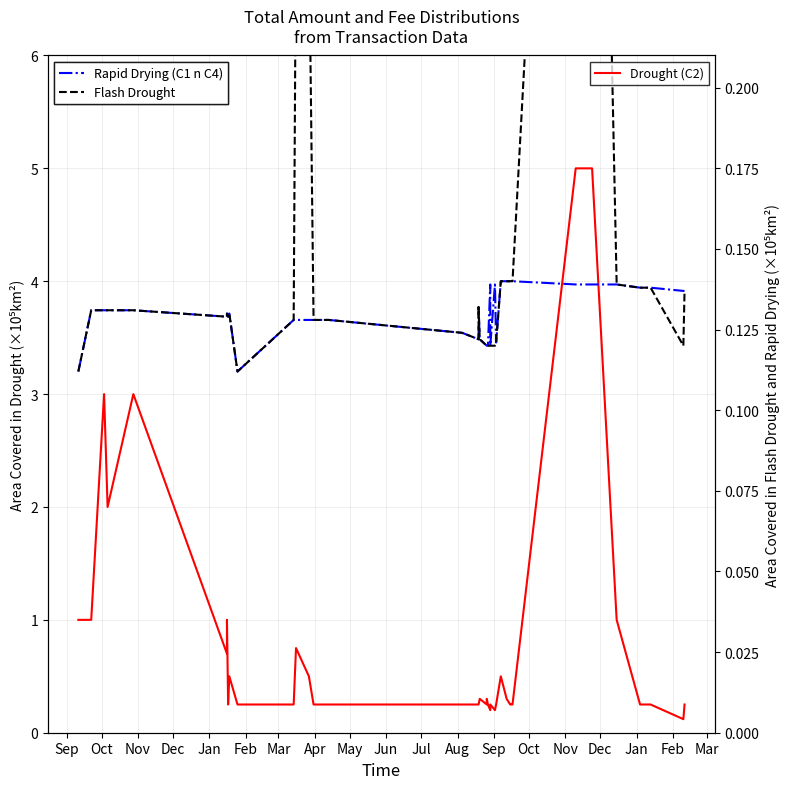

How many Rapid Drying (C1 n C4) values are between 0 and 1?

40